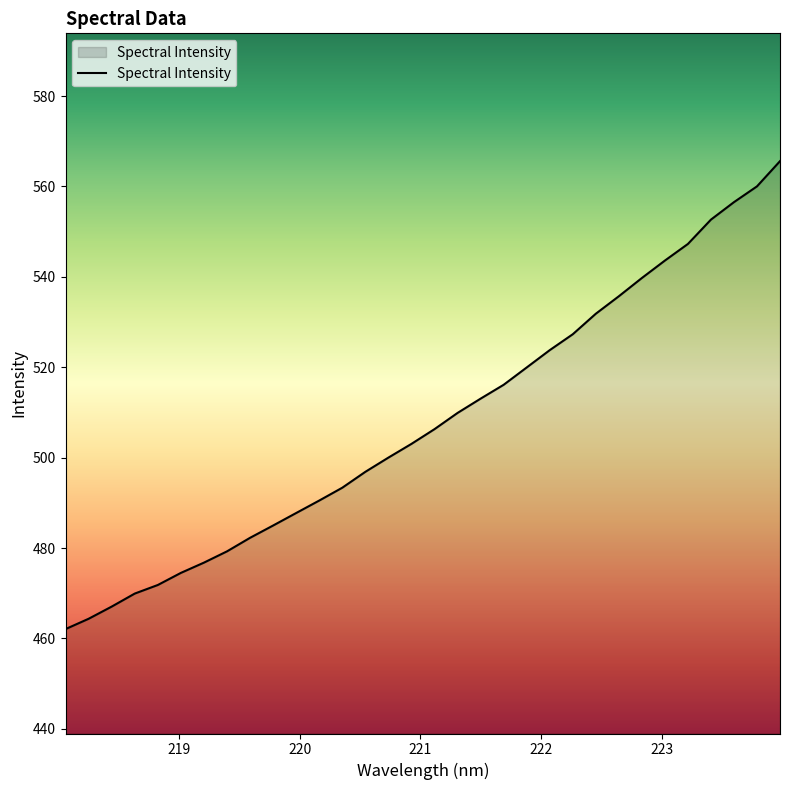

What is the difference between the maximum and minimum values?

103.5